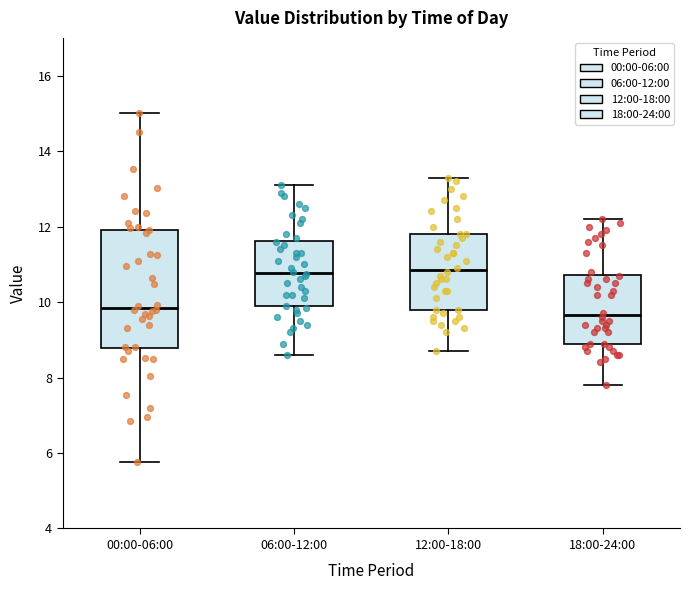

Comparing the boxes themselves (not the whiskers), which one is the tallest?

00:00-06:00